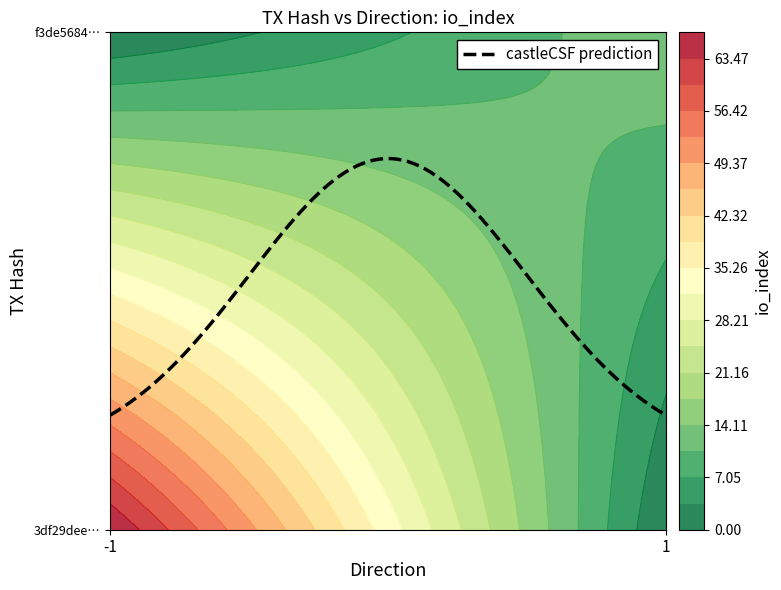

What is the difference between the 3df29deebdce25d8fc94c7b959dfcf7002a5bca values at direction and io_index?

68